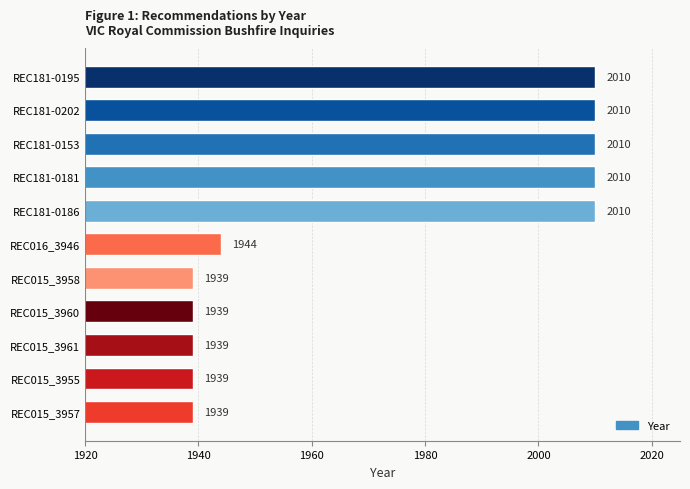

What is the approximate value at REC181-0181?

2010